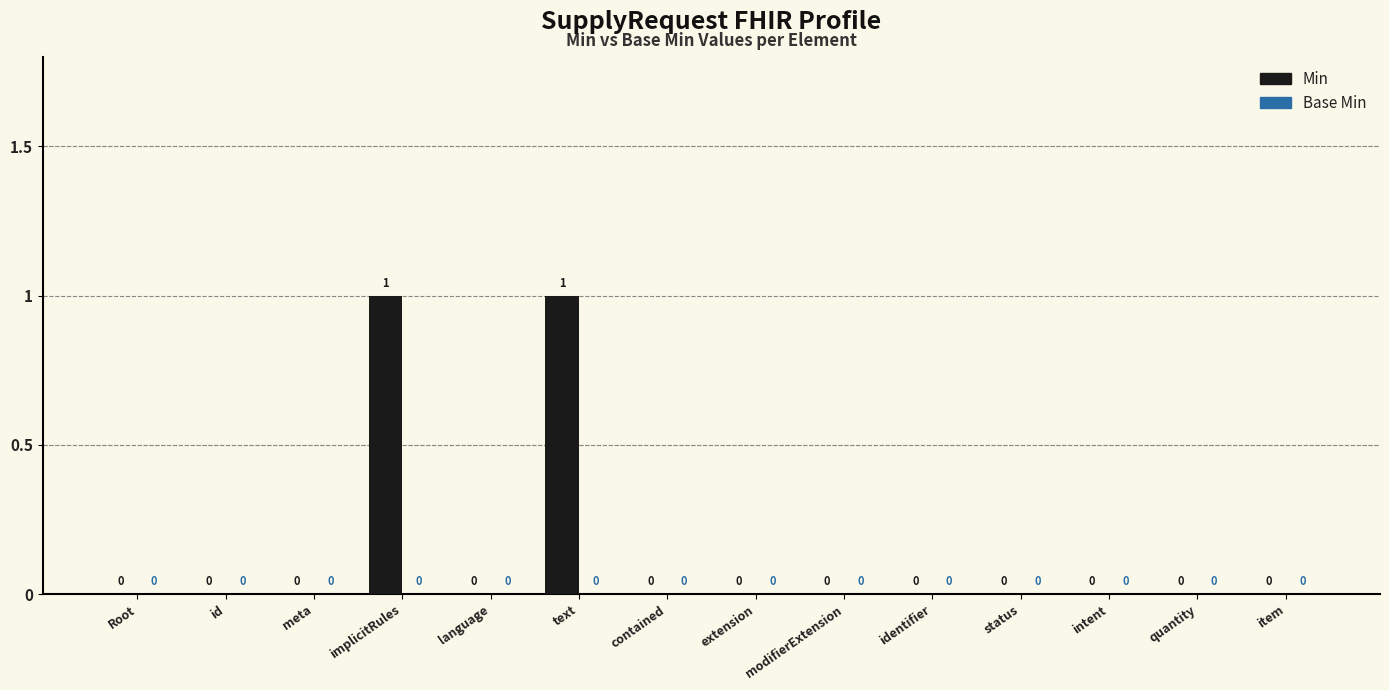

What is the greatest value displayed?

1